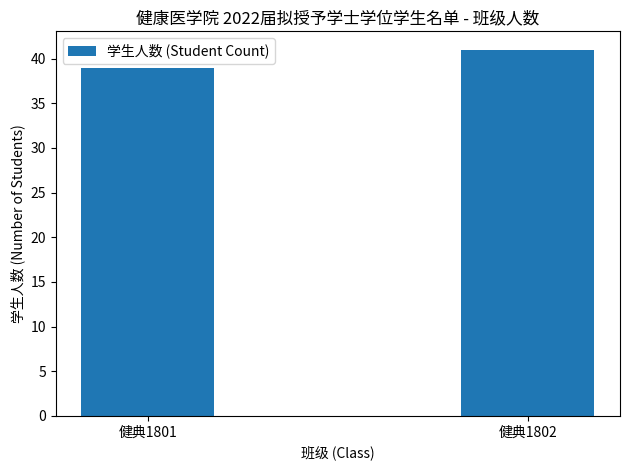

What is the sum of all values?

80